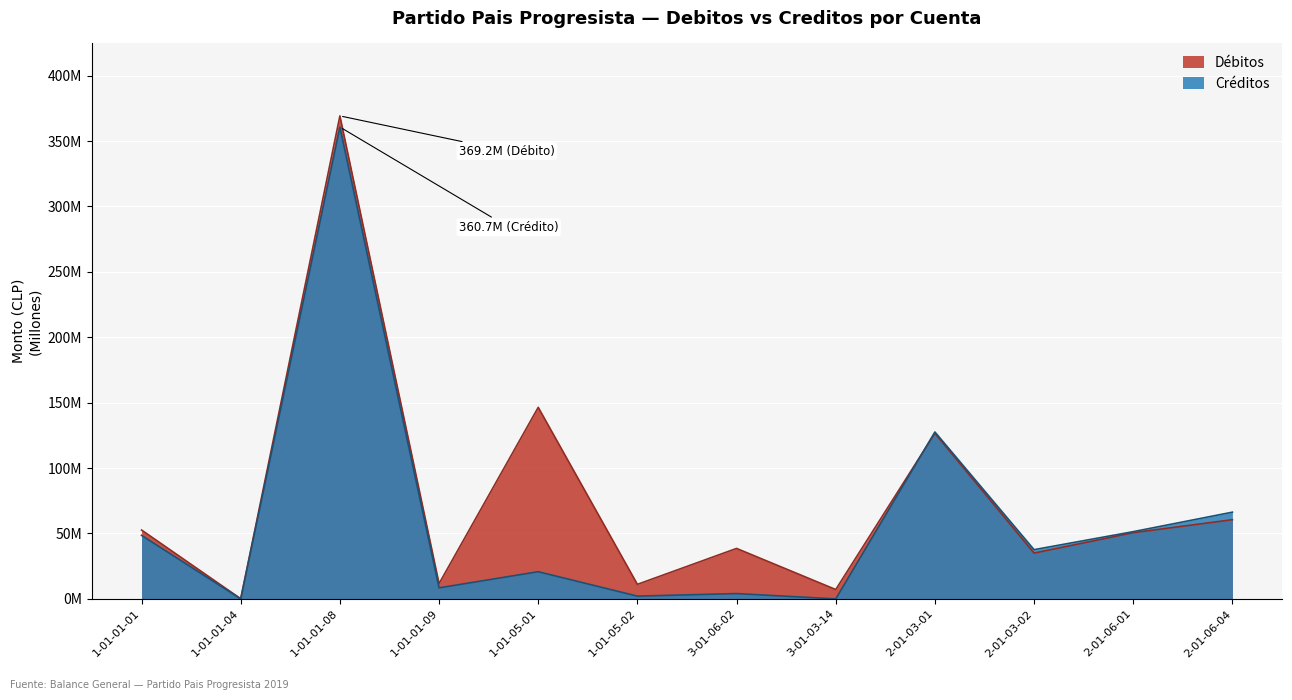

What is the sum of the Creditos values at 1-01-01-09 and 1-01-01-04?

8432055